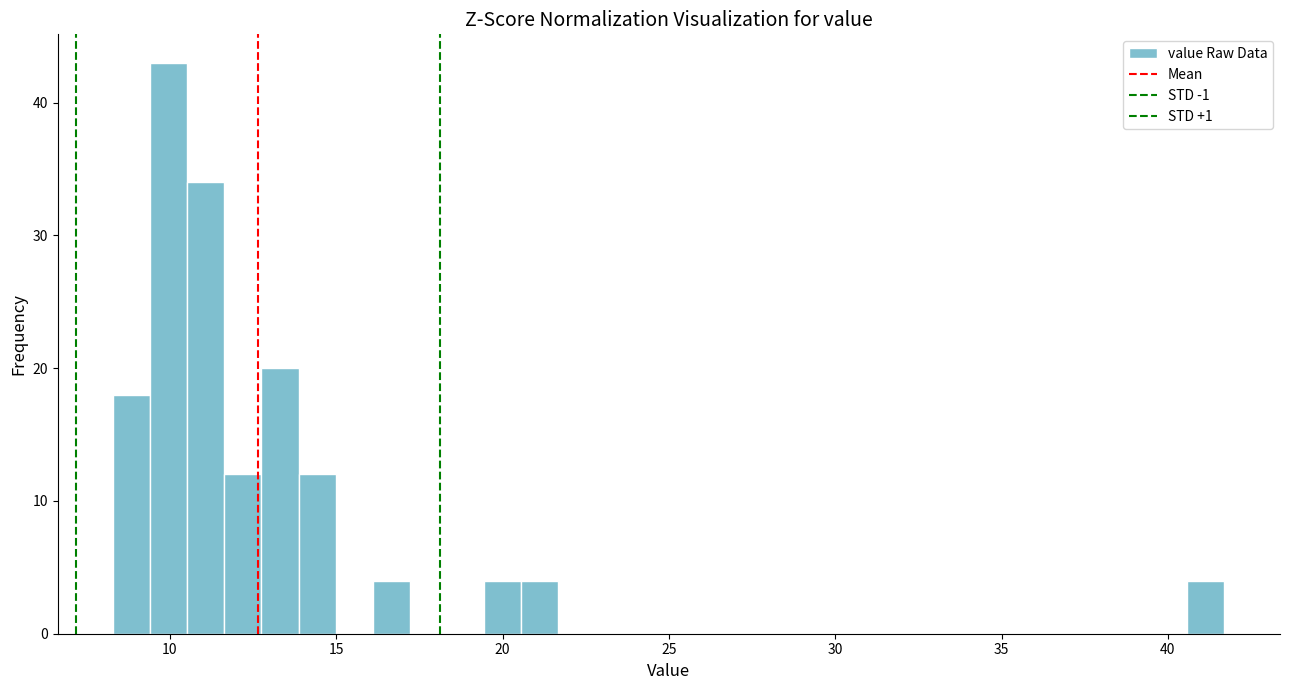

Around what value on the x-axis is the tallest bar? Give the approximate position of its centre, as read against the axis.

10.0